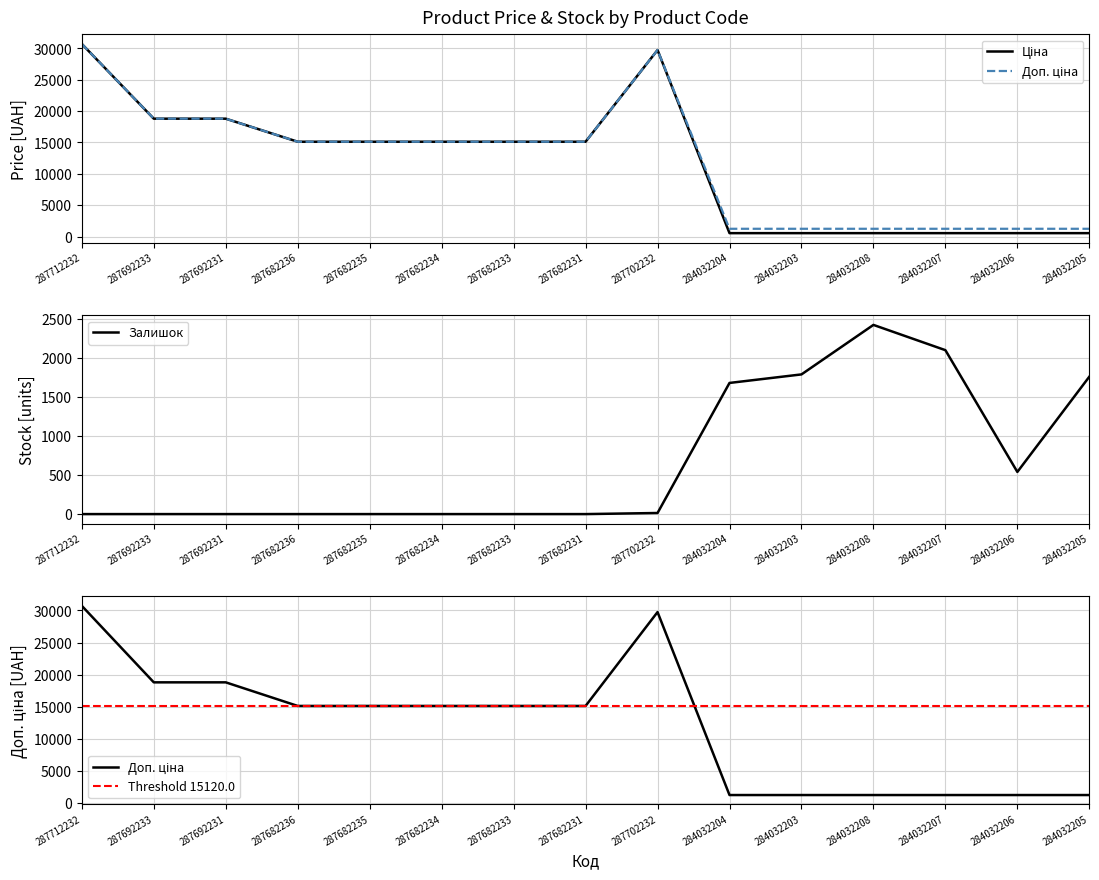

True or false: Залишок has a value of 2546 at 284032205.

False